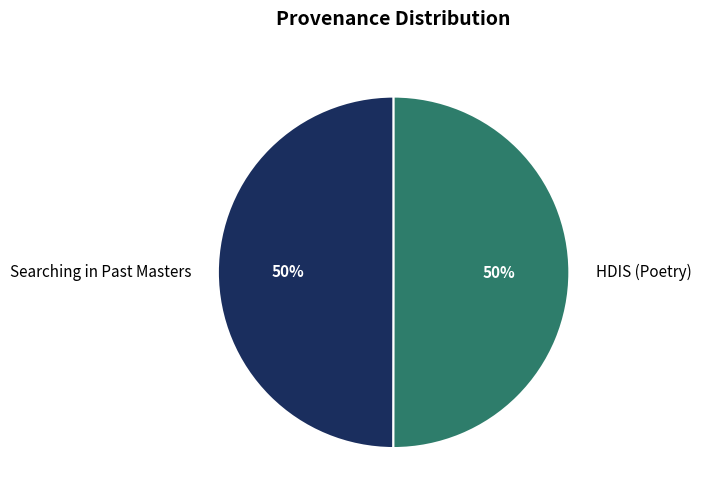

To the nearest percent, what is the combined percentage of HDIS (Poetry) and Searching in Past Masters?

100%